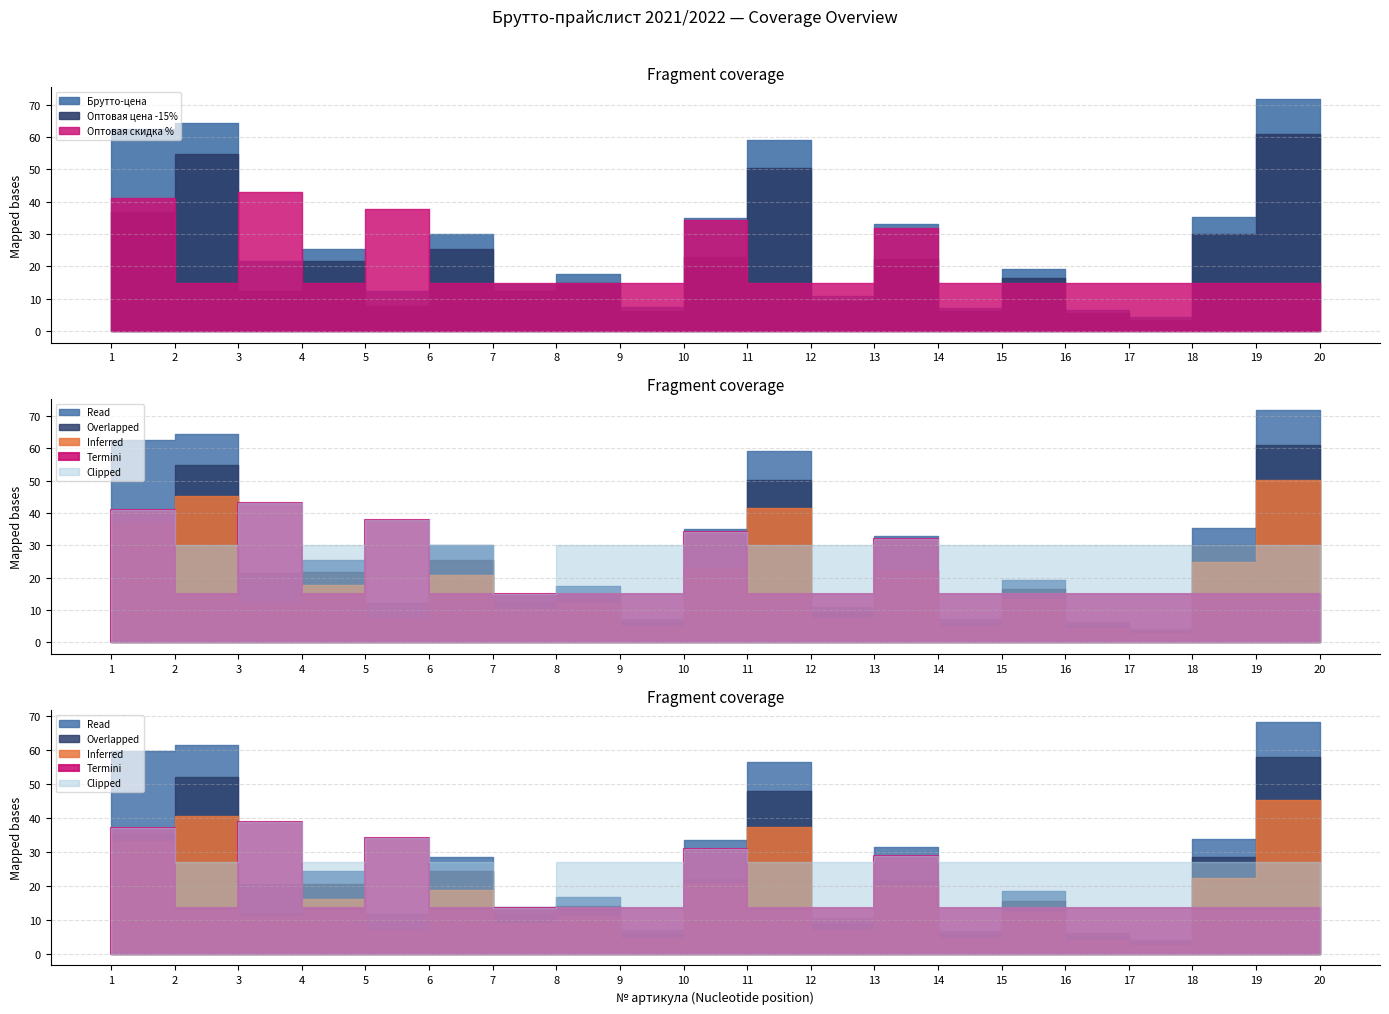

At how many categories does at least one series exceed 30?

10